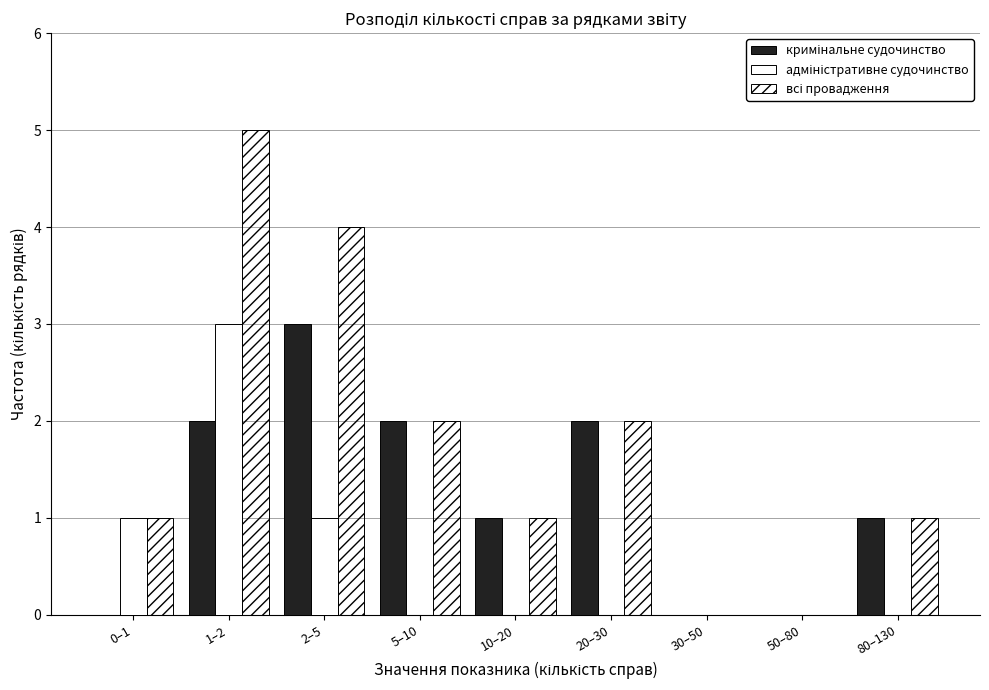

Which label corresponds to the largest value in the chart?

1–2